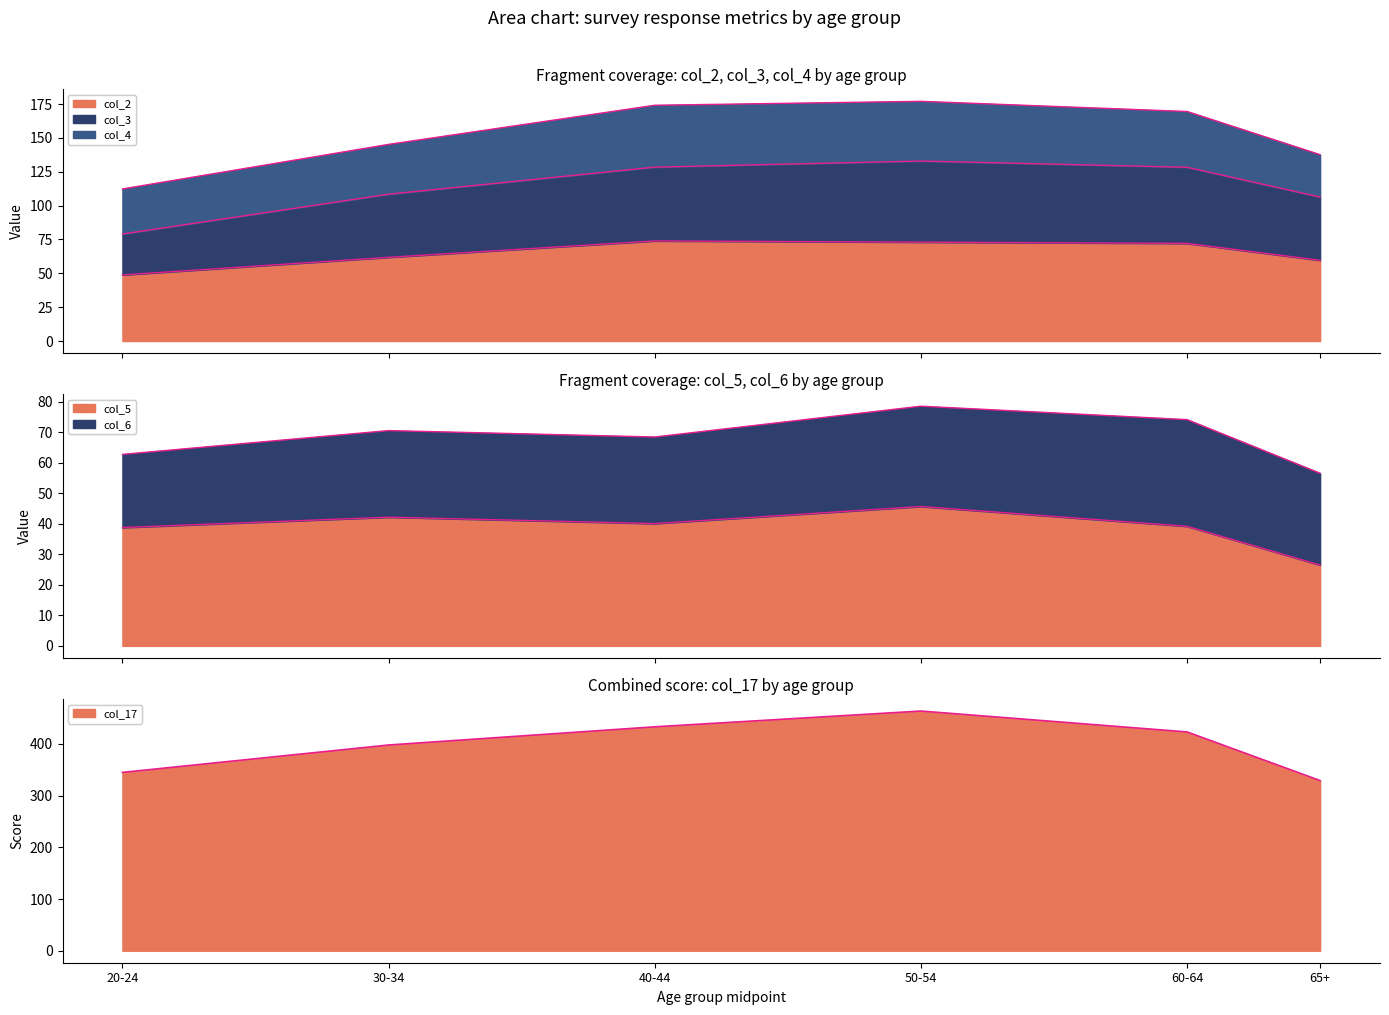

Which series changed the most between 40-44 and 65+?

col_17